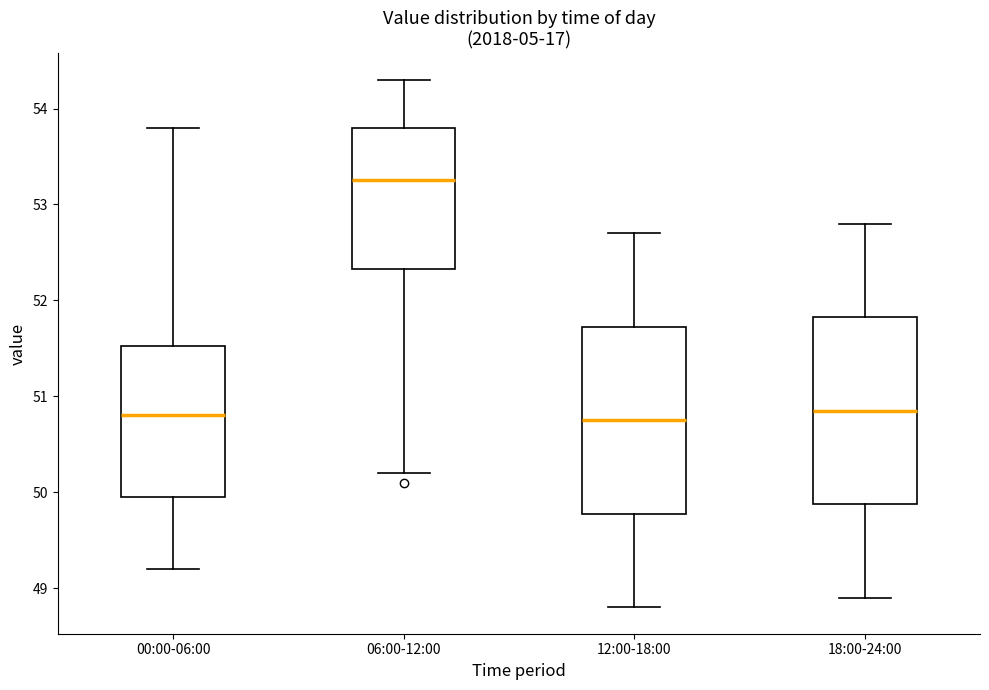

Reading left to right, read every box against the y-axis: the position of its median line, the range the box covers, and the ends of its whiskers. The values are not printed on the chart, so give them approximately, as read against the axis.

00:00-06:00: median 50.8, box 50.0 to 51.5, whiskers 49.2 to 53.8
06:00-12:00: median 53.3, box 52.3 to 53.8, whiskers 50.2 to 54.3
12:00-18:00: median 50.8, box 49.8 to 51.7, whiskers 48.8 to 52.7
18:00-24:00: median 50.9, box 49.9 to 51.8, whiskers 48.9 to 52.8